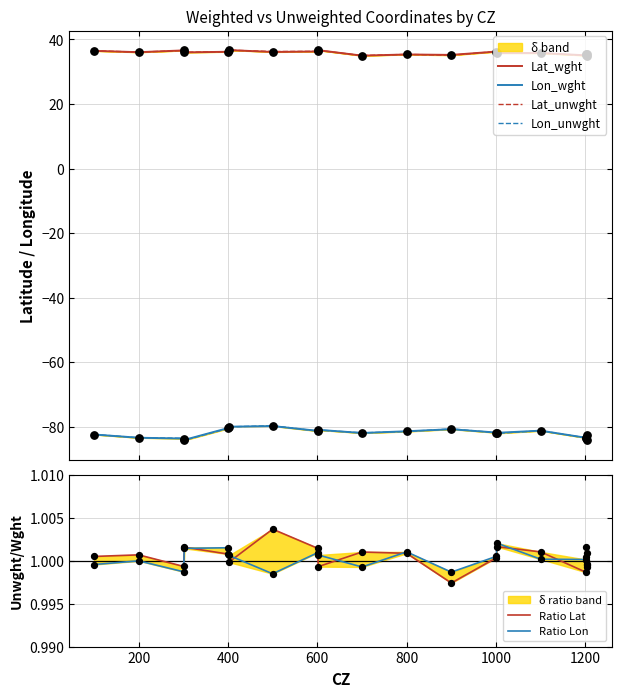

What are all the series names shown in the legend?

Lat_wght, Lon_wght, Lat_unwght, Lon_unwght, Ratio Lat, Ratio Lon